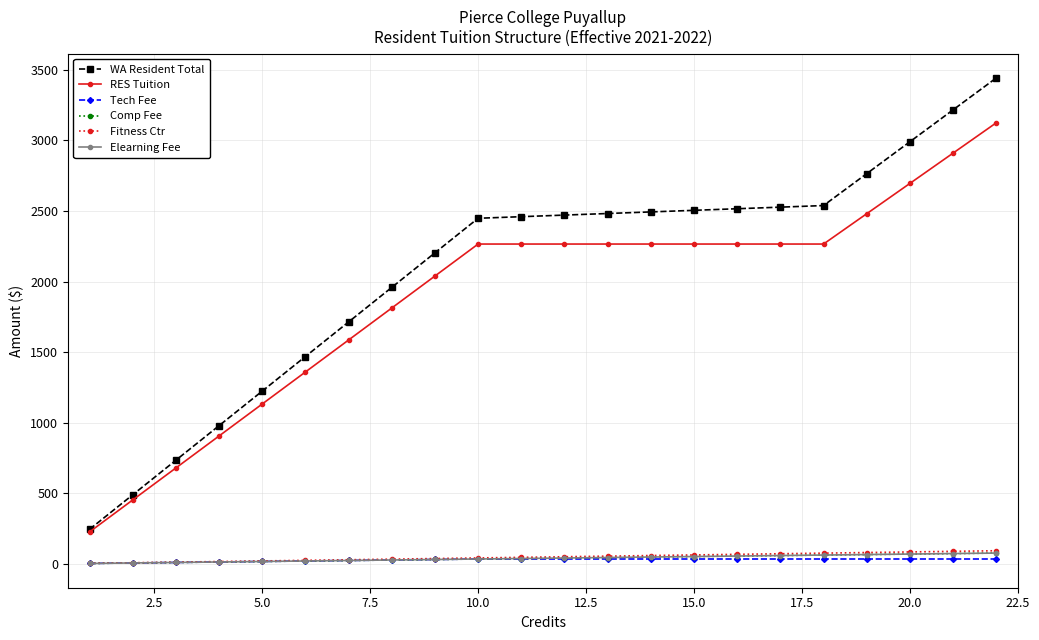

Does the chart have visible grid lines?

Yes